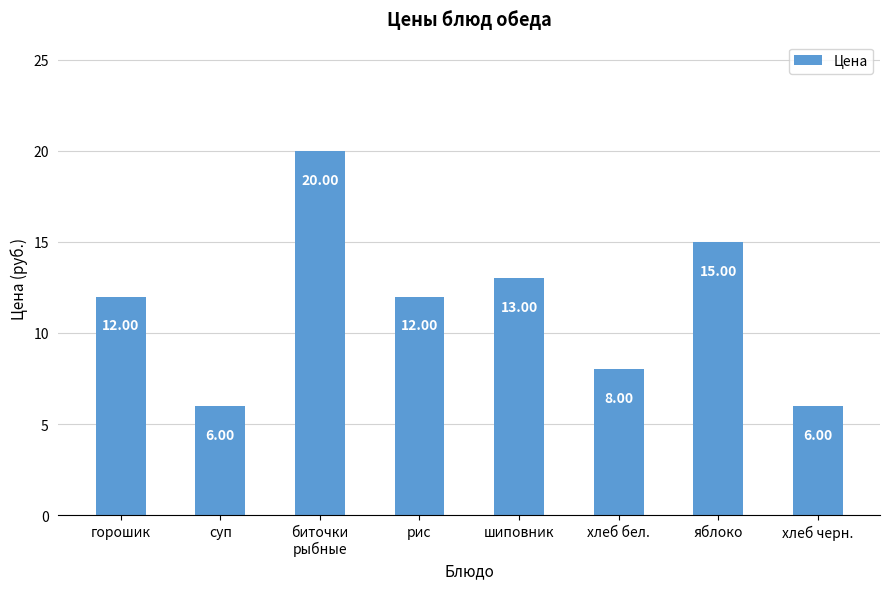

What is the average value?

12